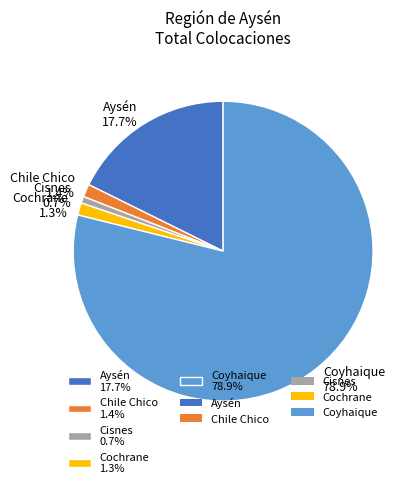

To the nearest percent, what percentage of the pie is Cisnes?

1%